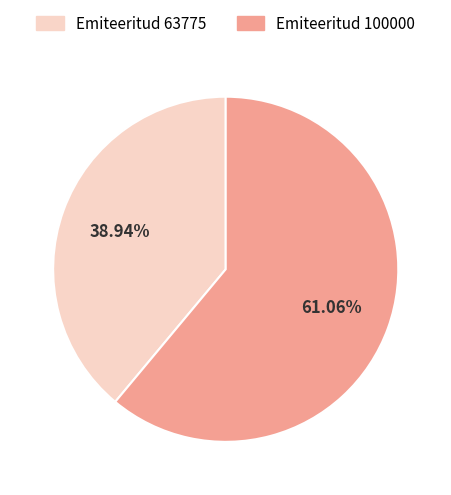

Approximately how many times larger is the value at Emiteeritud 100000 compared to Emiteeritud 63775?

1.6